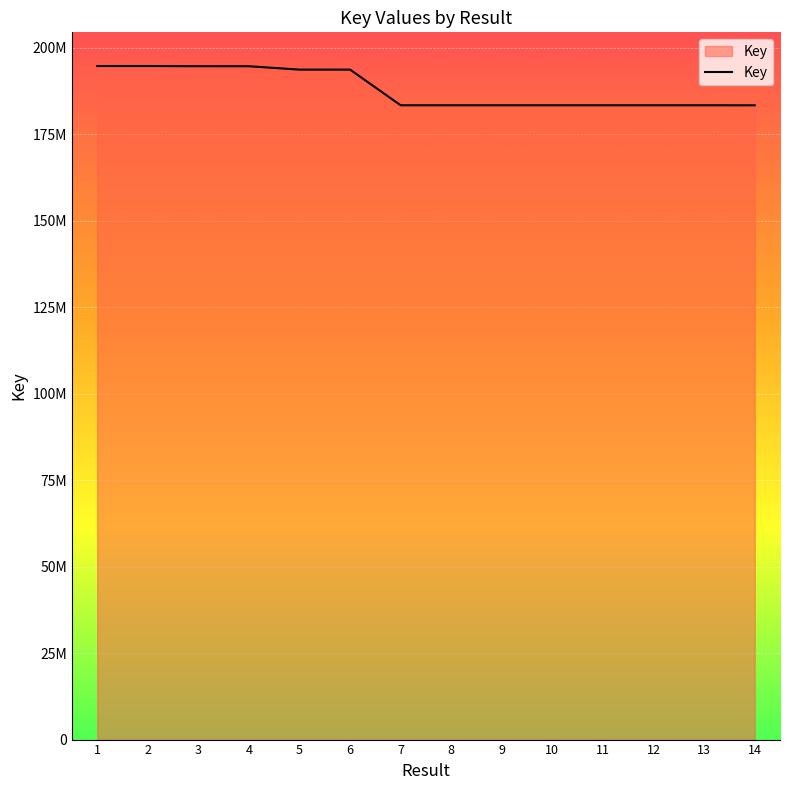

What is the sum of all values?

2632268607